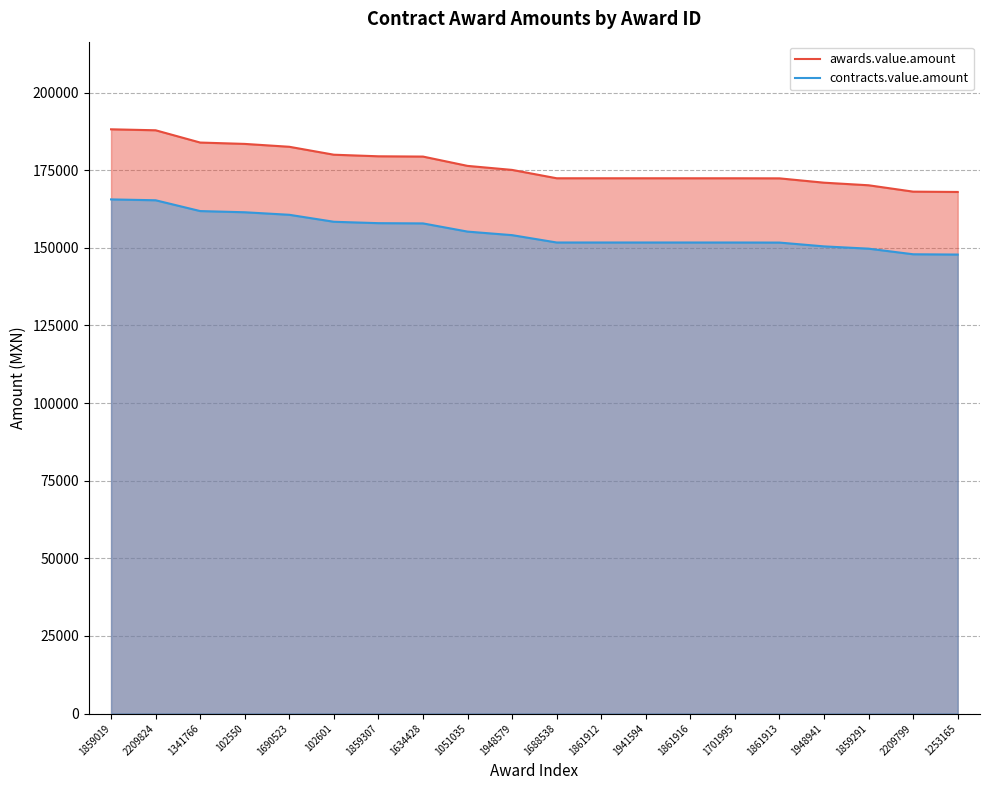

How many values in the contracts.value.amount series are below 154091?

10